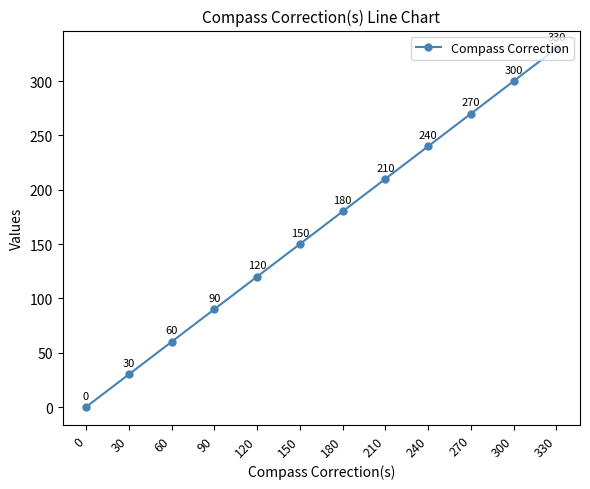

Rank the categories by value from highest to lowest.

330, 300, 270, 240, 210, 180, 150, 120, 90, 60, 30, 0